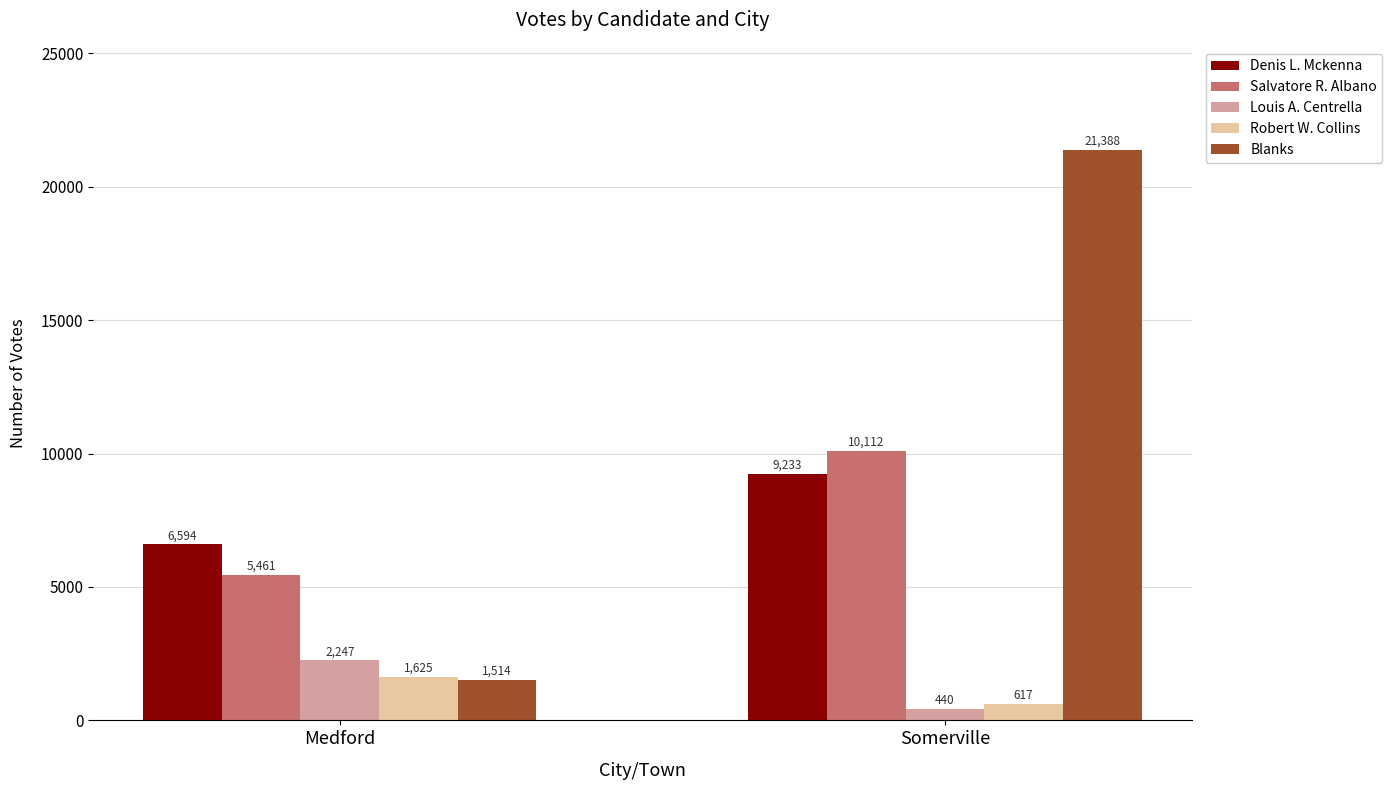

How many bars are there in total?

10